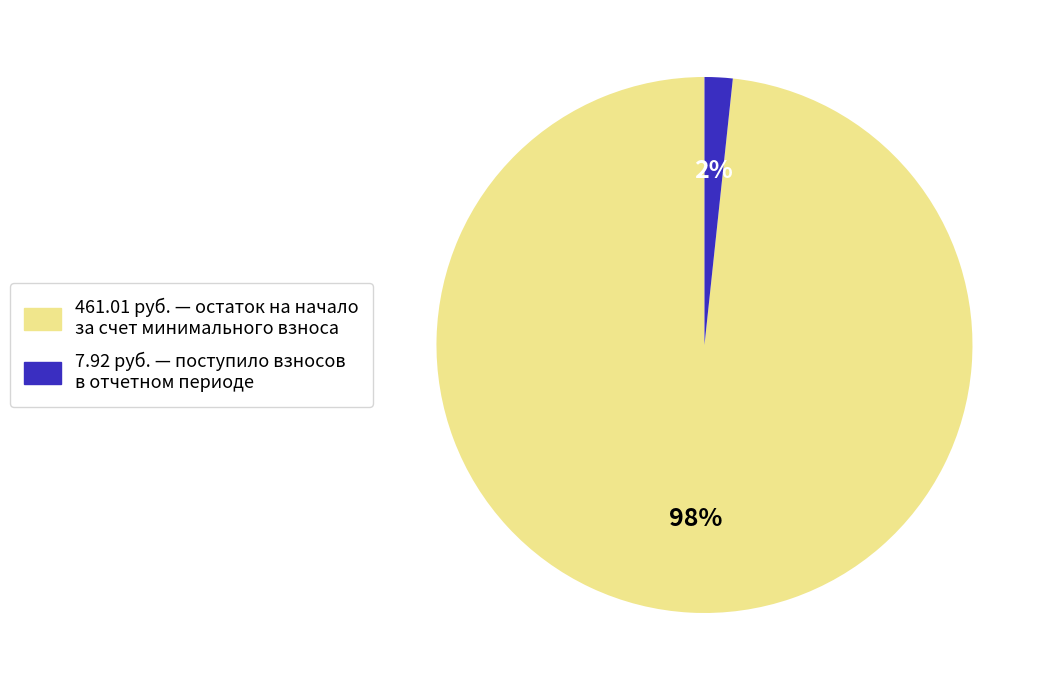

Which slice is the largest?

461.01 руб. — остаток на начало за счет минимального взноса